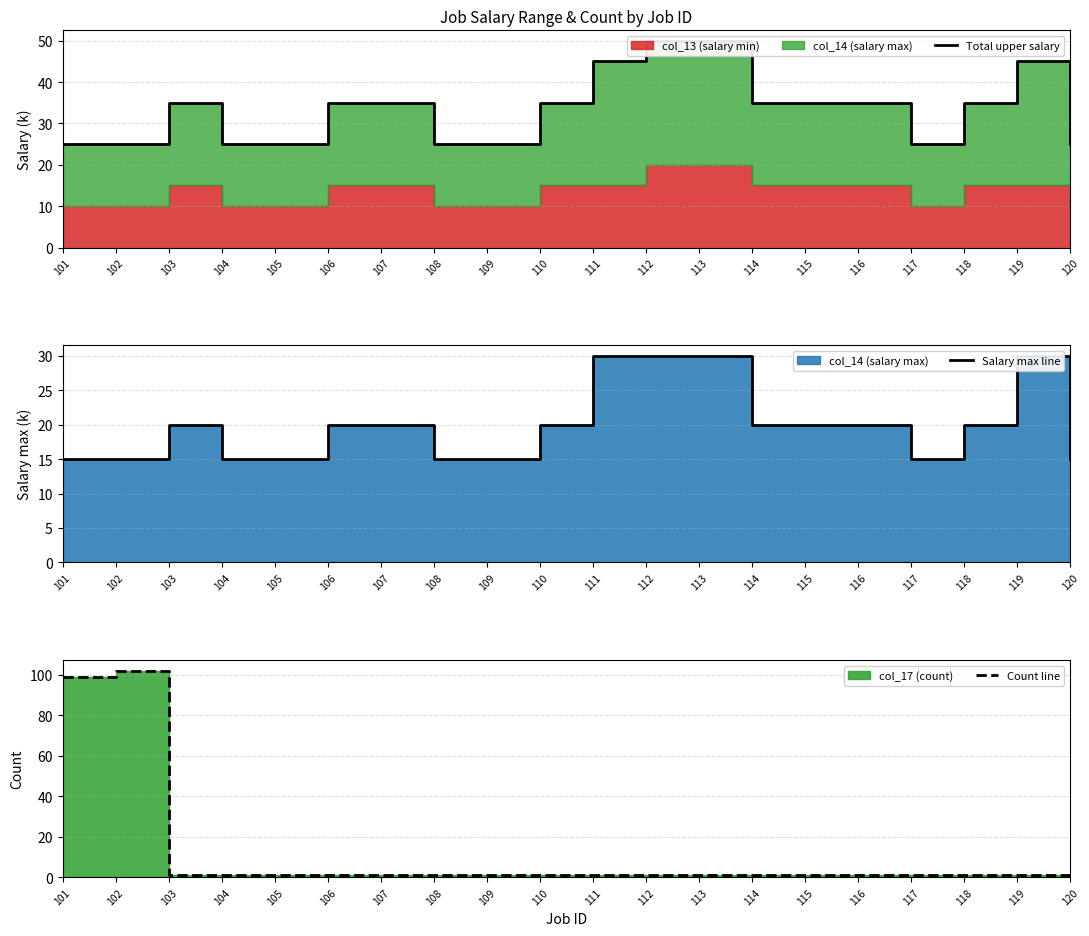

How many series are shown in this chart?

3